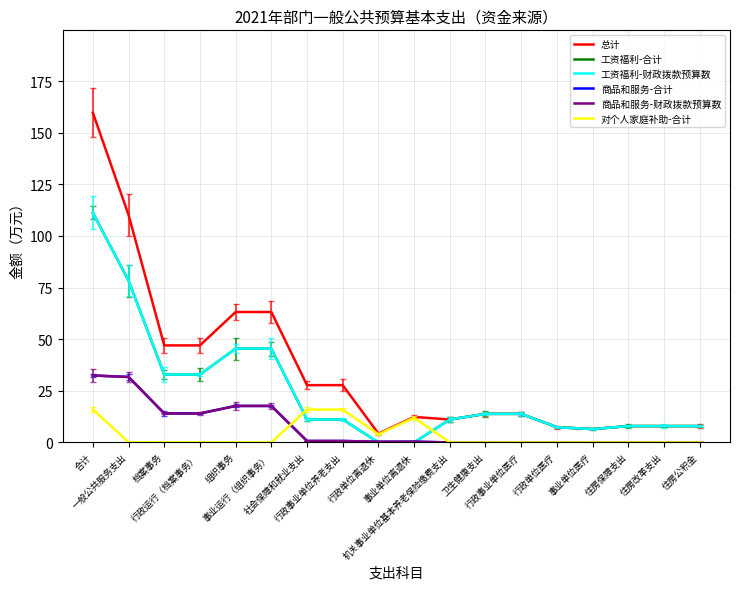

List the series in order of their peak value, highest first.

总计, 工资福利-合计, 工资福利-财政拨款预算数, 商品和服务-合计, 商品和服务-财政拨款预算数, 对个人家庭补助-合计